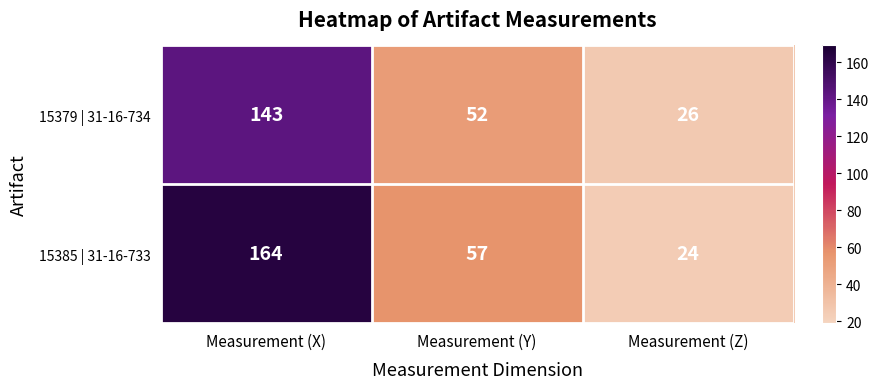

Which series has the largest range (max minus min)?

15385 | 31-16-733